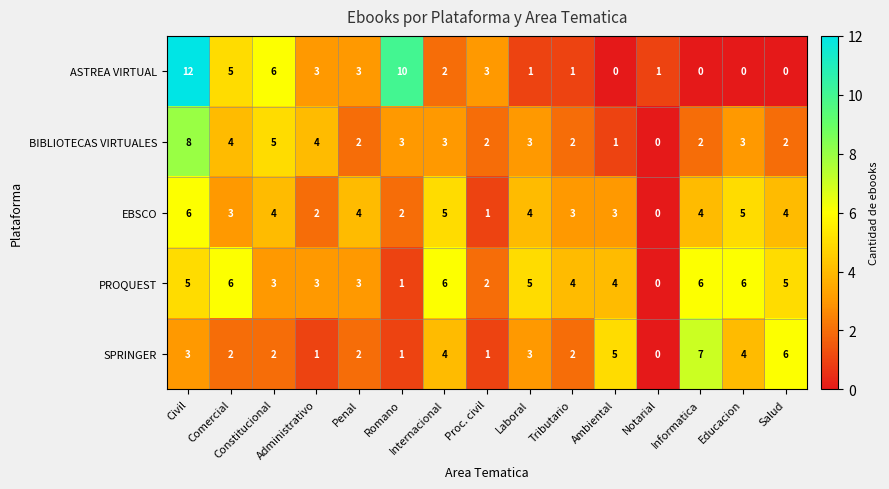

How many distinct data groups are displayed?

5